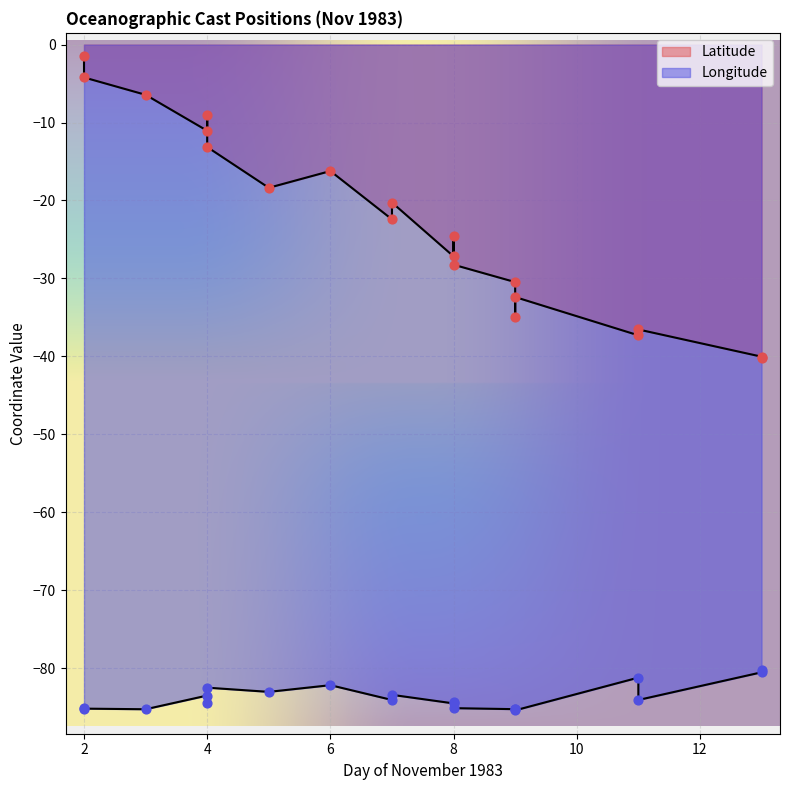

What are all the series names shown in the legend?

Latitude, Longitude